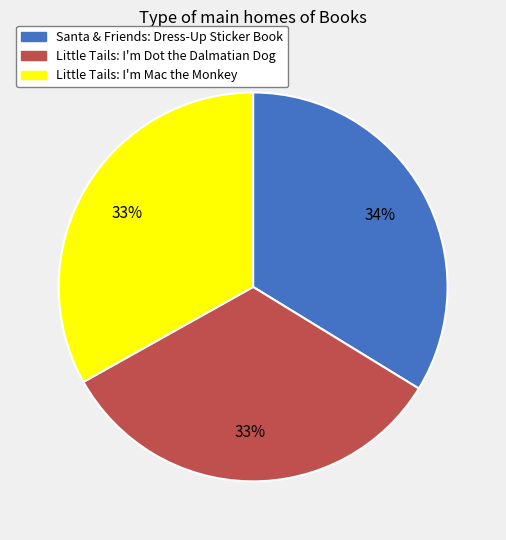

Approximately how many times larger is the value at Little Tails: I'm Dot the Dalmatian Dog compared to Little Tails: I'm Mac the Monkey?

1.0